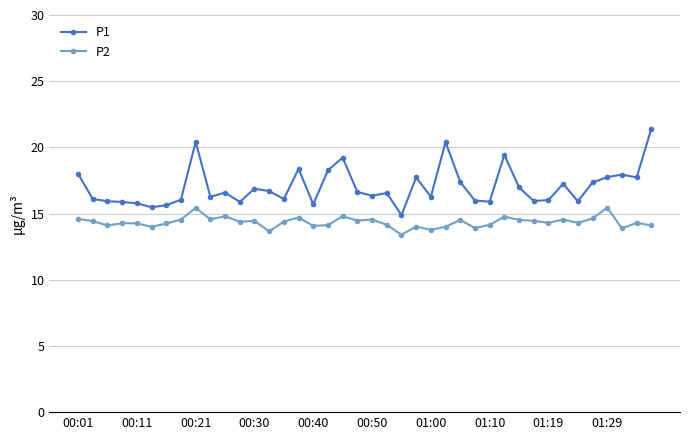

What is the difference between the second highest and second lowest values in the P1 series?

4.9